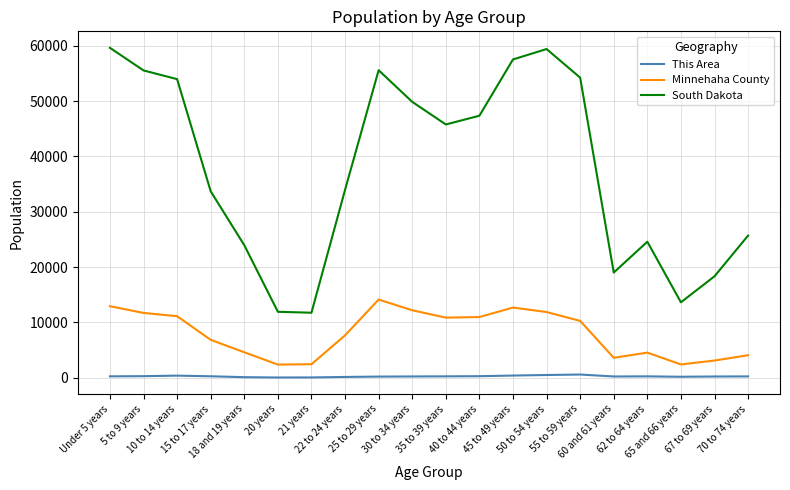

Which series has the largest range (max minus min)?

South Dakota